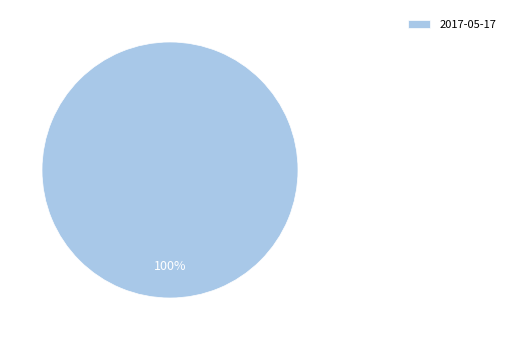

The 2017-05-17 slice represents 100% of the pie. True or false?

True